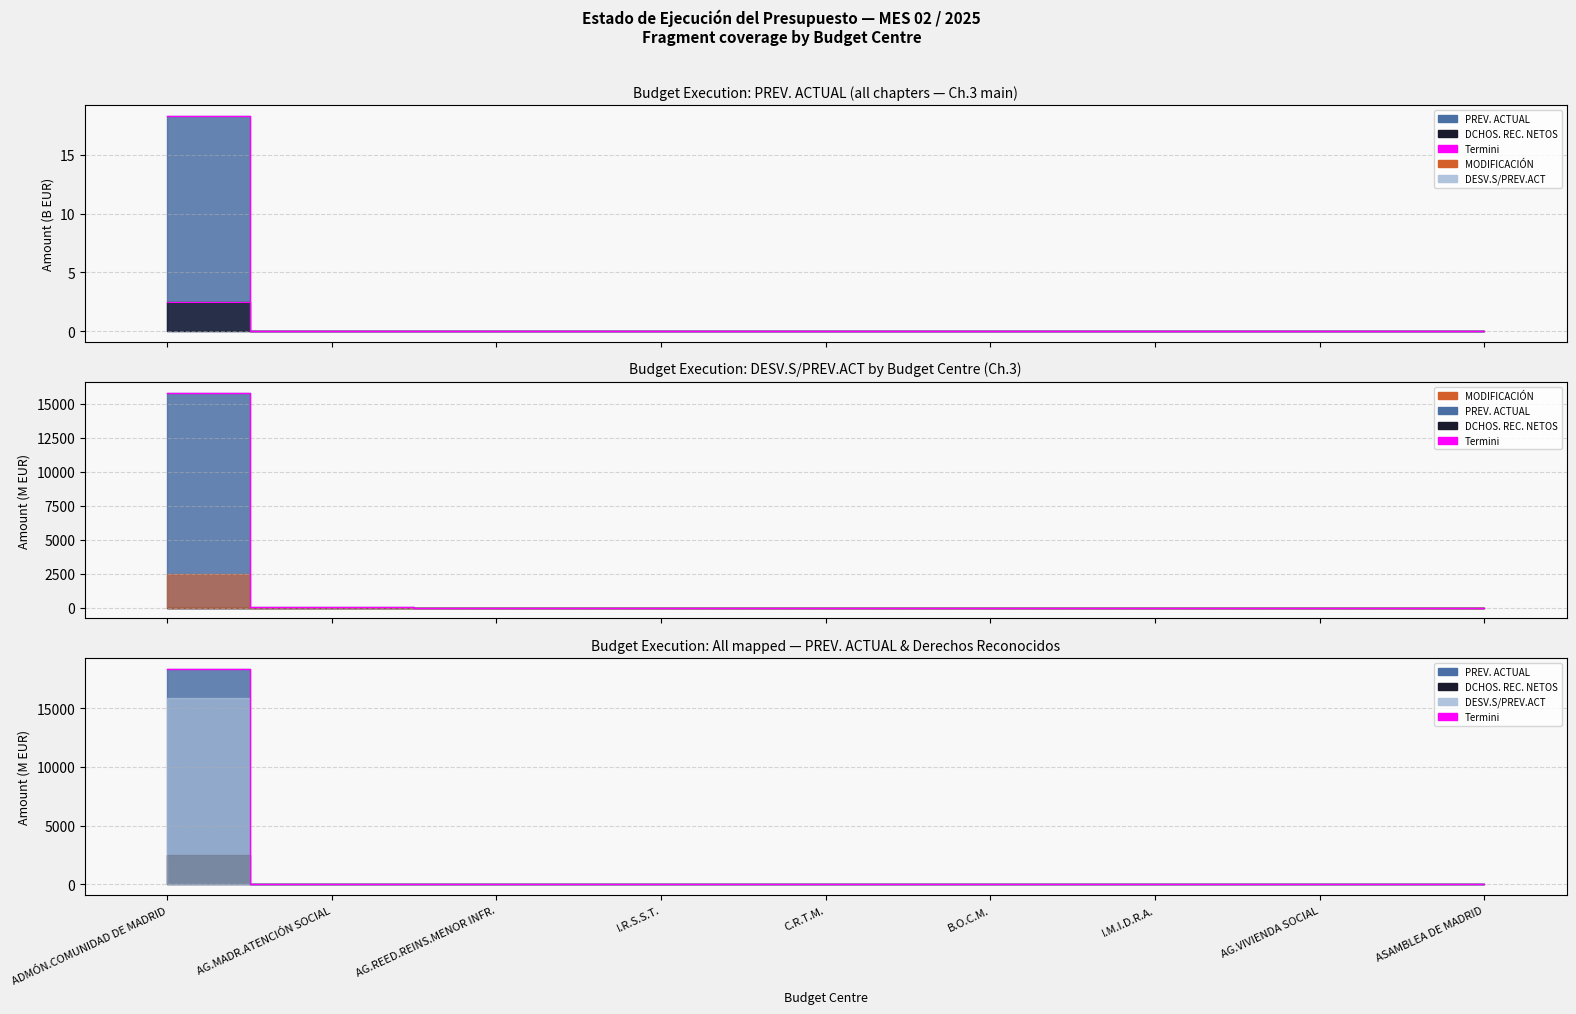

Is it true that Termini DESV. equals 0.8 at C.R.T.M.?

False